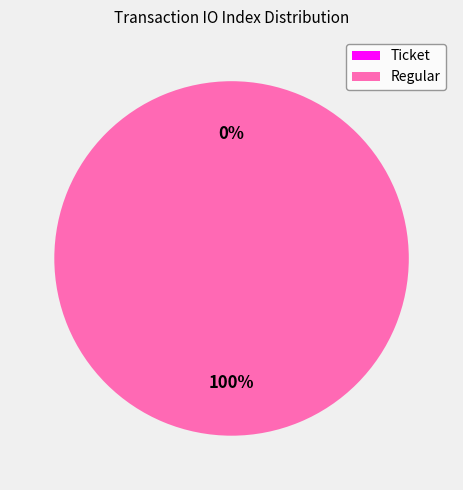

Does Ticket represent more than half of the total?

No